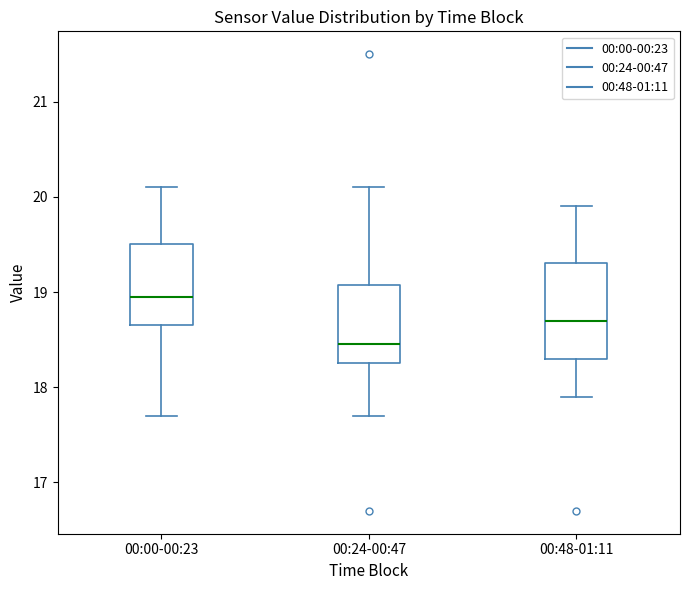

Where does the lower whisker of the box for 00:00-00:23 end on the y-axis? The values are not printed on the chart, so give them approximately, as read against the axis.

17.7